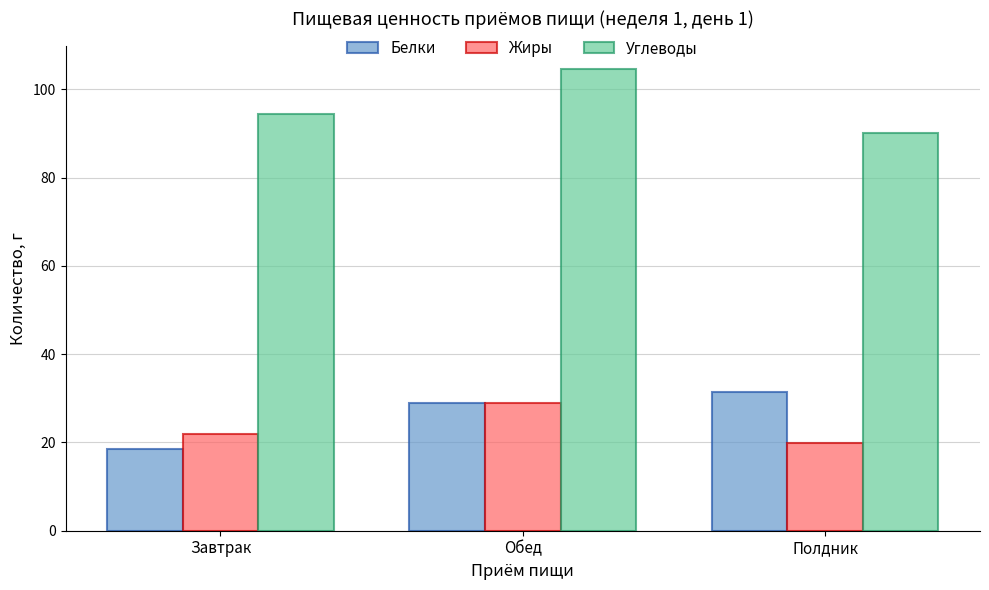

Which series has the largest total across all categories?

Углеводы